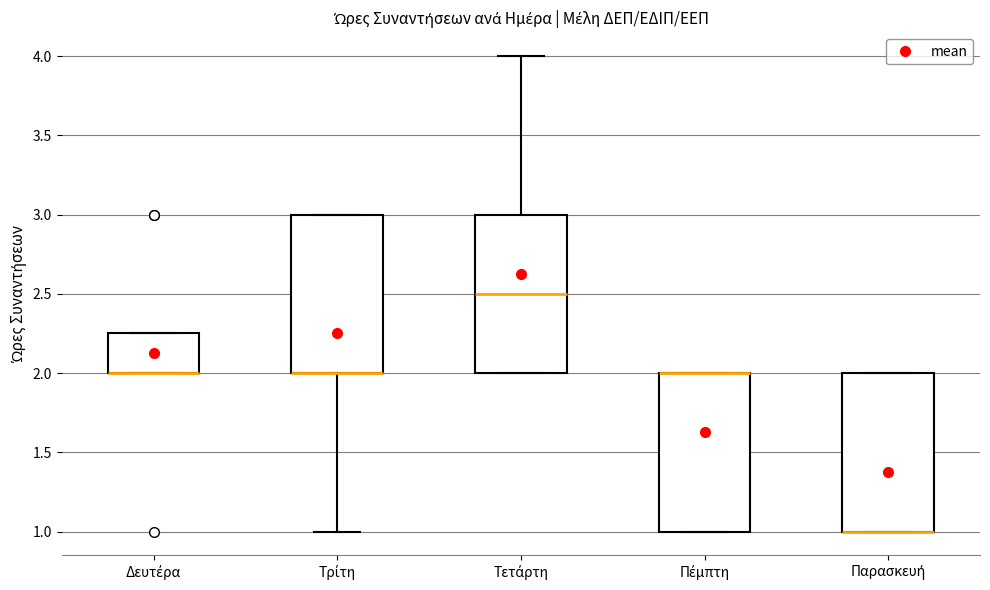

Reading left to right, transcribe this box plot: for each box, give where its median line is, the range the box spans, and where its two whiskers end, as read against the y-axis. The values are not printed on the chart, so give them approximately, as read against the axis.

Δευτέρα: median 2.00 (drawn on the box's lower edge), box 2.00 to 2.25, whiskers 2.00 to 2.25
Τρίτη: median 2.00 (drawn on the box's lower edge), box 2.00 to 3.00, whiskers 1.00 to 3.00
Τετάρτη: median 2.50, box 2.00 to 3.00, whiskers 2.00 to 4.00
Πέμπτη: median 2.00 (drawn on the box's upper edge), box 1.00 to 2.00, whiskers 1.00 to 2.00
Παρασκευή: median 1.00 (drawn on the box's lower edge), box 1.00 to 2.00, whiskers 1.00 to 2.00